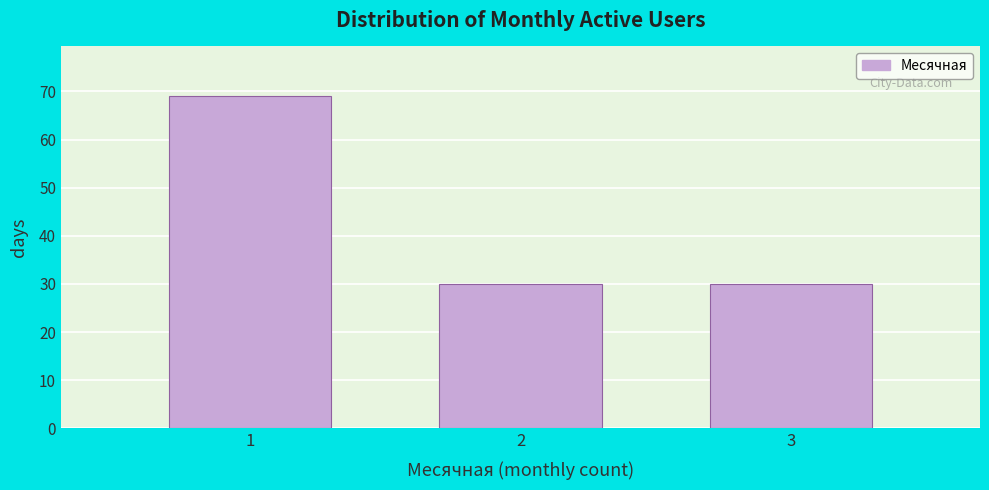

Reading left to right, list every bar in this chart as the range it spans on the x-axis followed by its height. The values are not printed on the chart, so give them approximately, as read against the axis.

0.5 to 1.5: 69
1.5 to 2.5: 30
2.5 to 3.5: 30